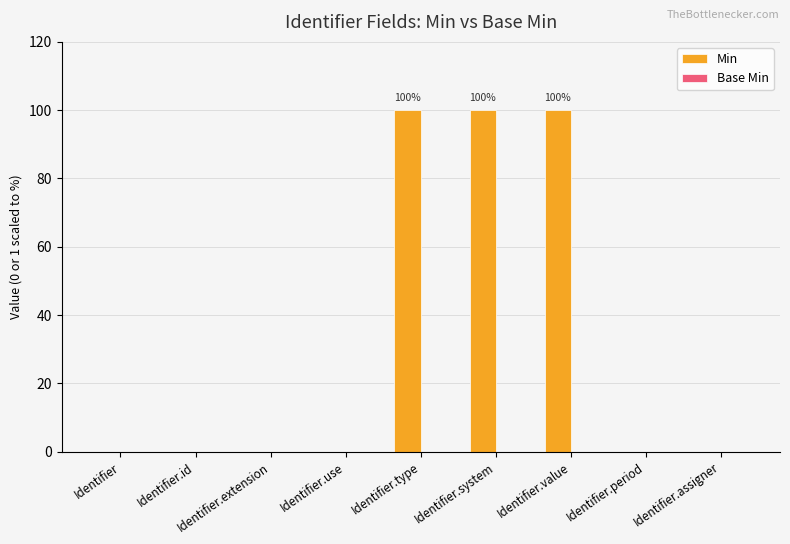

Are the bars horizontal?

No